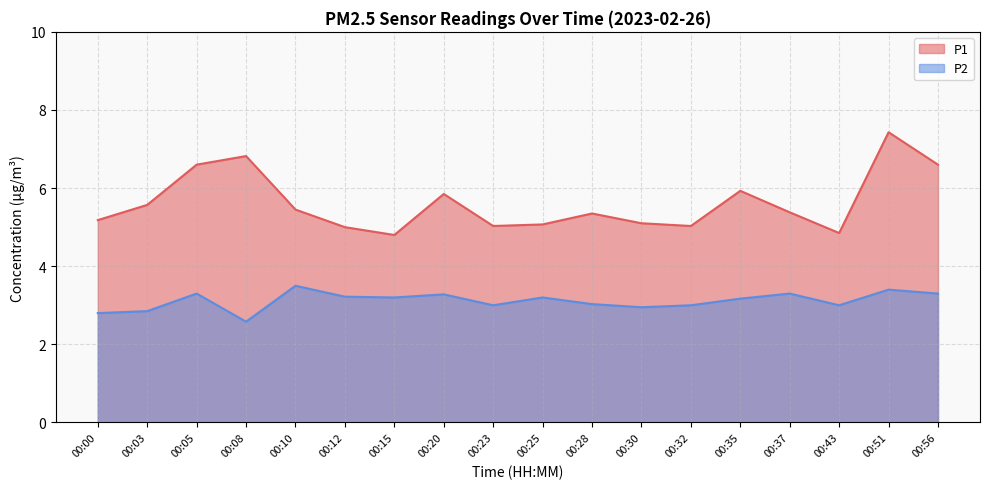

Where is the first local maximum for P2?

00:05